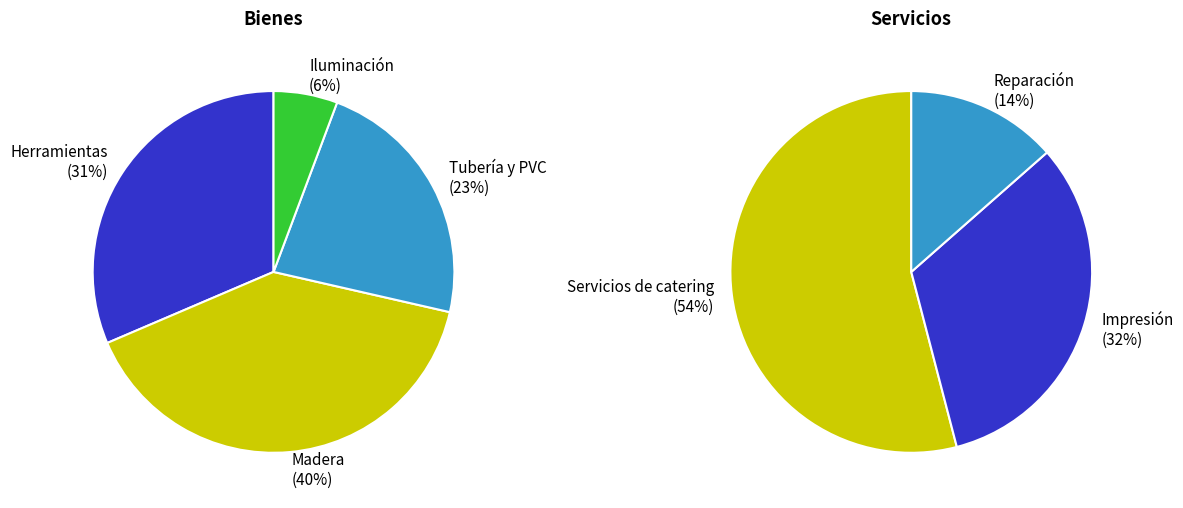

What is the change in value from Servicios to Reparación?

-1500000